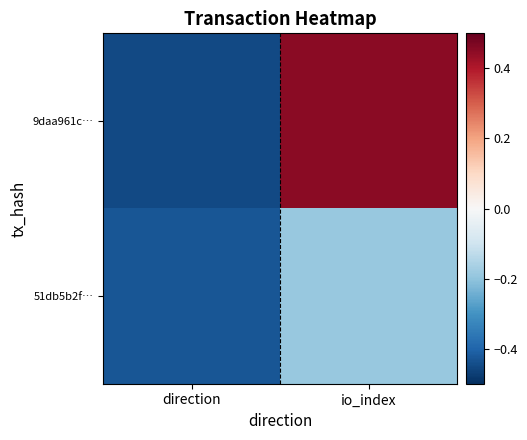

Reading right to left, list all the values displayed in this chart.

9daa961c…: io_index=0.5	direction=-0.5
51db5b2f…: io_index=-0.2	direction=-0.4